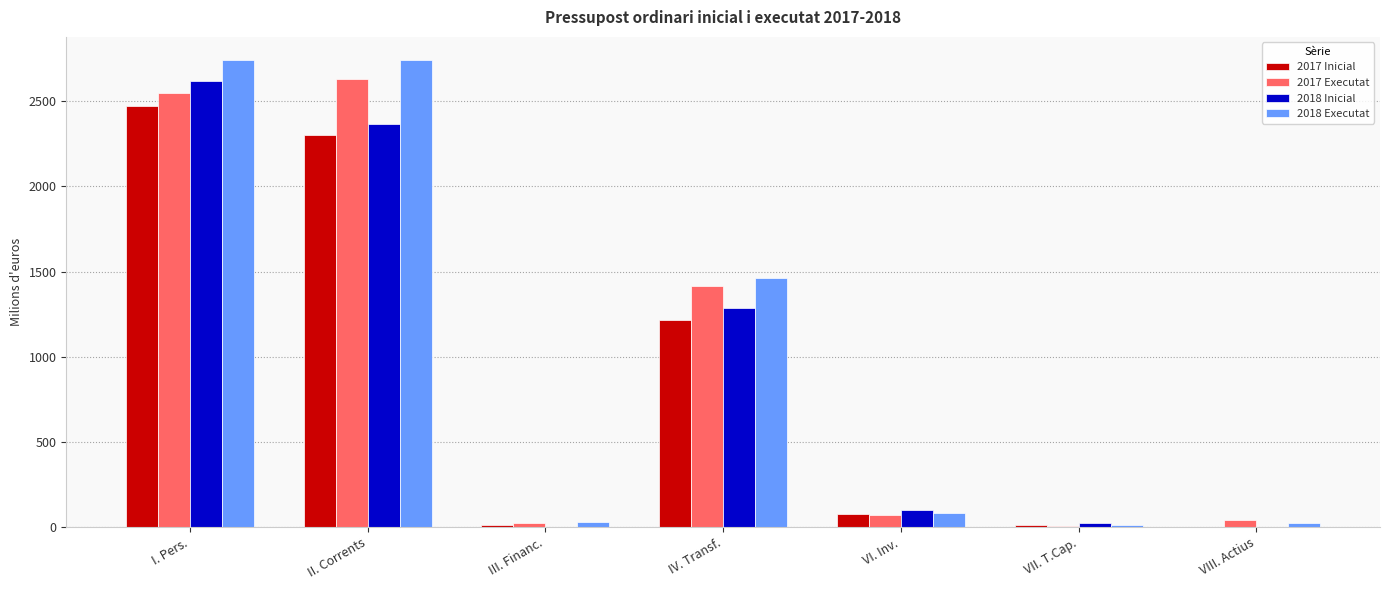

Read the 2018 Executat value at VI. Inv..

83.0